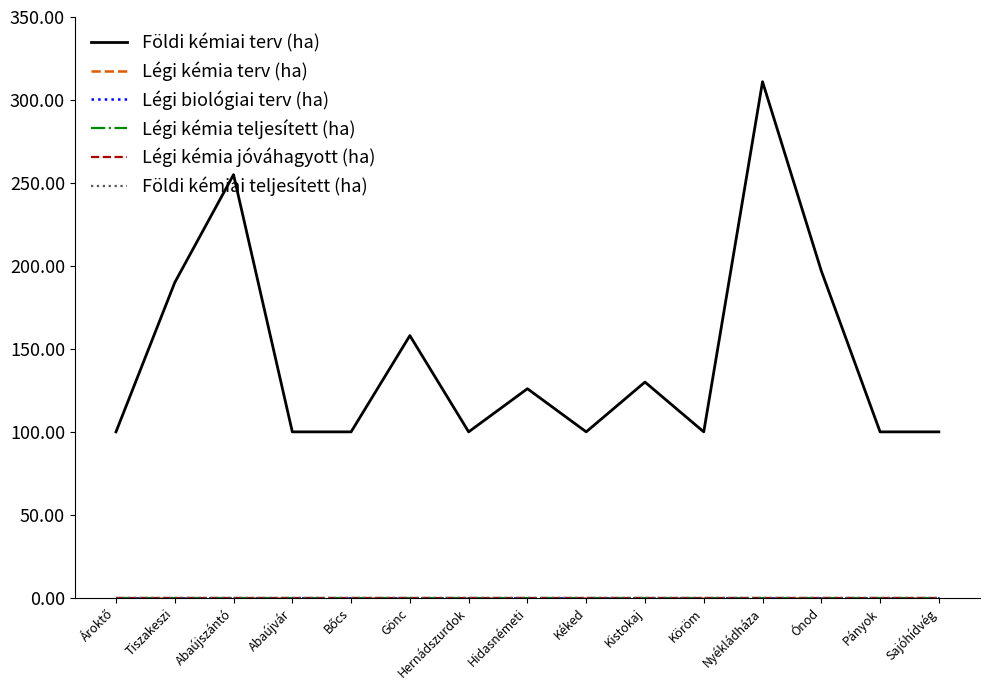

At which category is the sum across all series the highest?

Nyékládháza